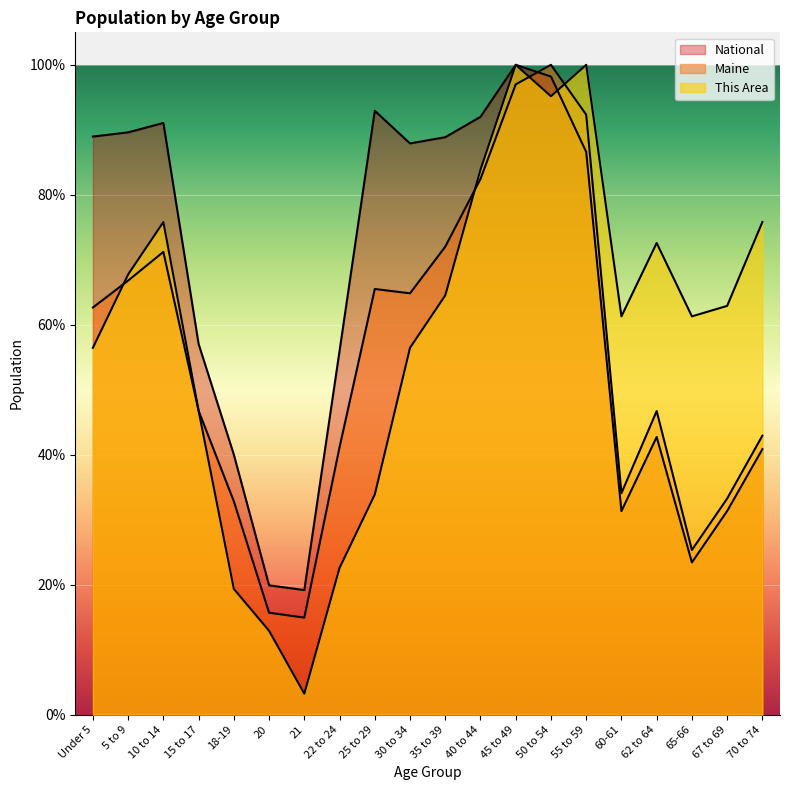

What is the value of the This Area point at the 3rd from the left?

75.8